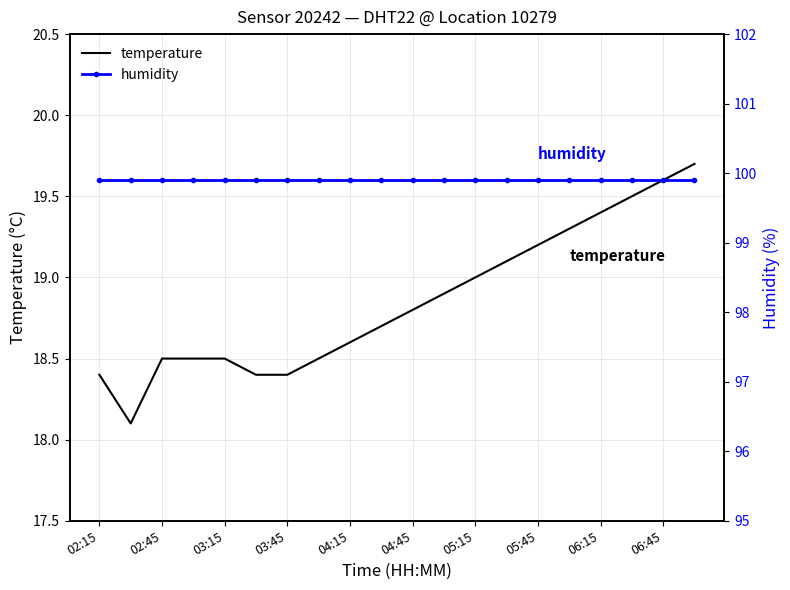

What is the lowest value of the temperature series?

18.1